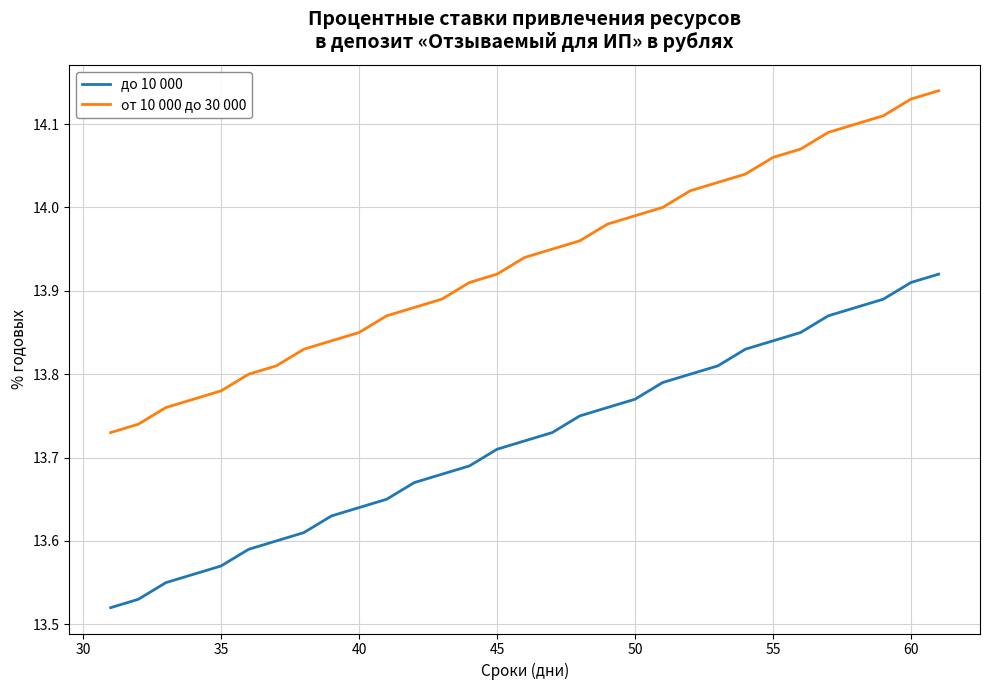

What are all the series names shown in the legend?

до 10 000, от 10 000 до 30 000